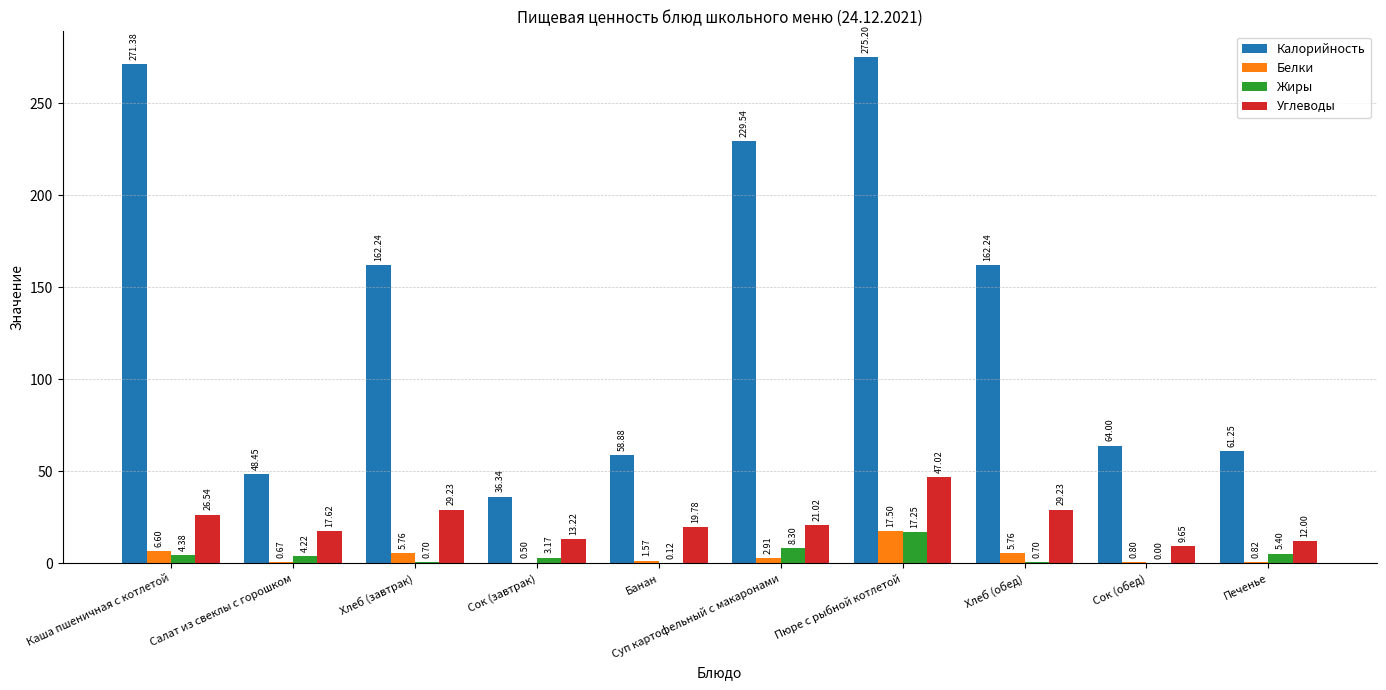

Which series changed the most between Суп картофельный с макаронами and Печенье?

Калорийность